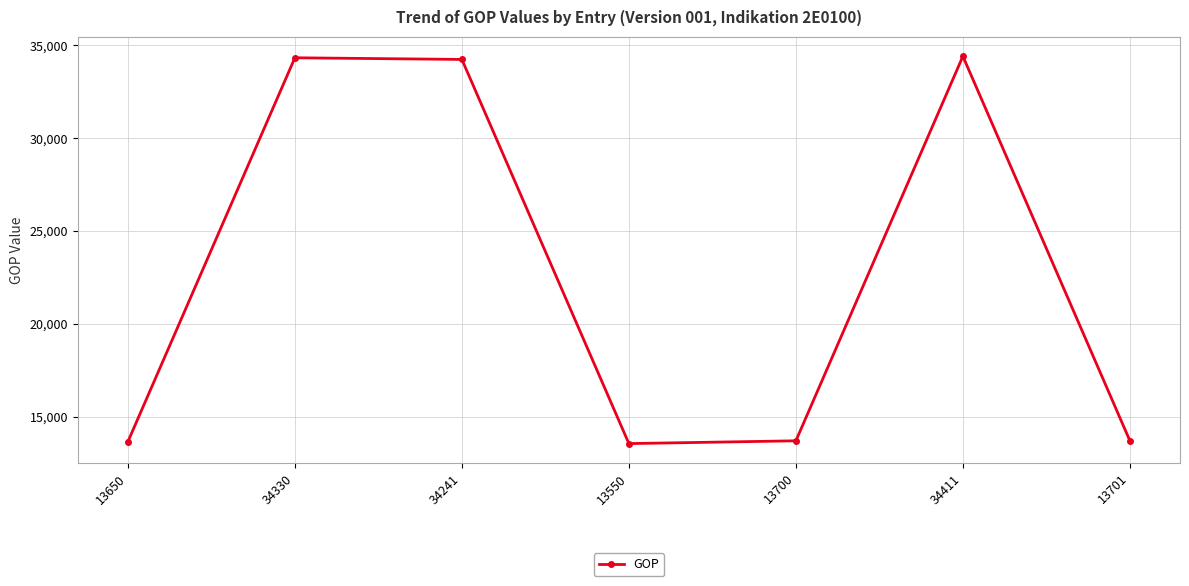

The value at 13701 is 6677. True or false?

False